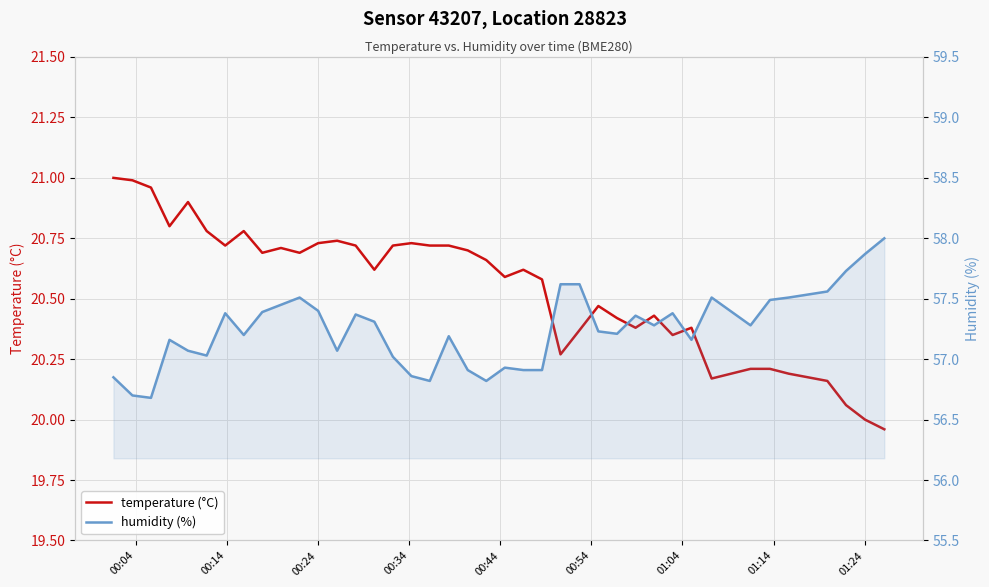

How many interior local peaks does the temperature (°C) series have?

9